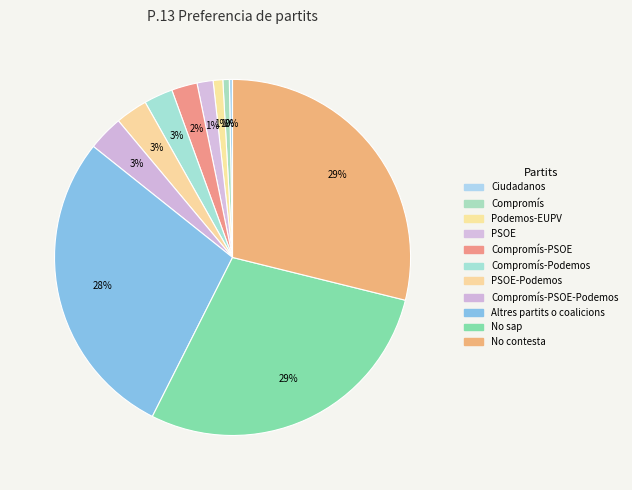

How many segments does this pie chart have?

11